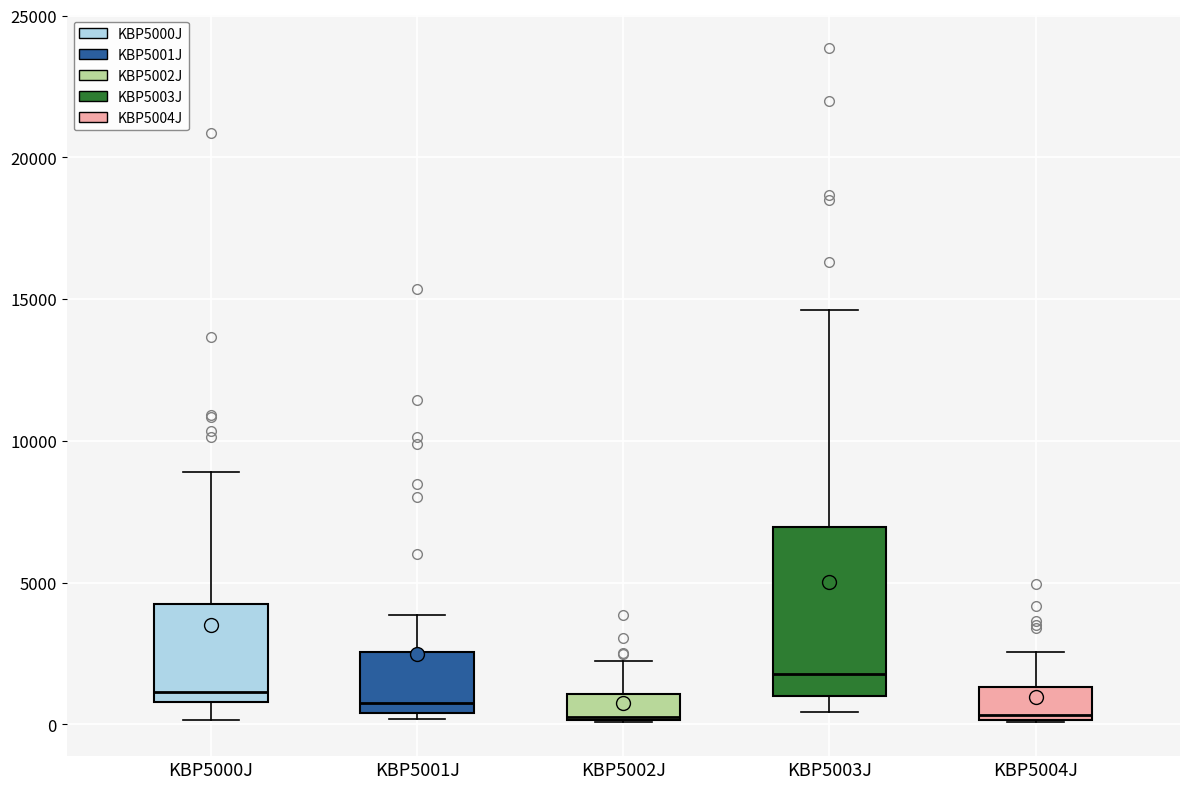

Reading left to right, transcribe this box plot: for each box, give where its median line is, the range the box spans, and where its two whiskers end, as read against the y-axis. The values are not printed on the chart, so give them approximately, as read against the axis.

KBP5000J: median 1000 (just above the box's lower edge), box 1000 to 4500, whiskers 0 to 9000
KBP5001J: median 1000, box 500 to 2500, whiskers 0 to 4000
KBP5002J: median 0, box 0 to 1000, whiskers 0 to 2000
KBP5003J: median 2000, box 1000 to 7000, whiskers 500 to 14500
KBP5004J: median 500, box 0 to 1500, whiskers 0 to 2500